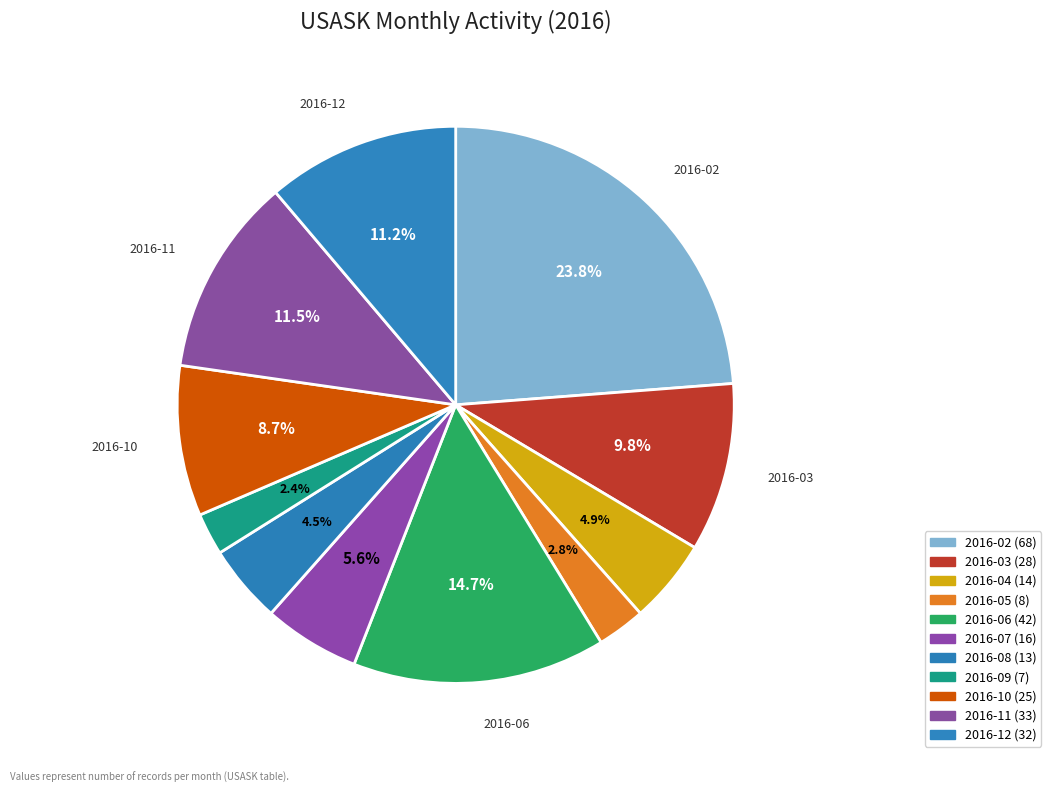

How many segments does this pie chart have?

11